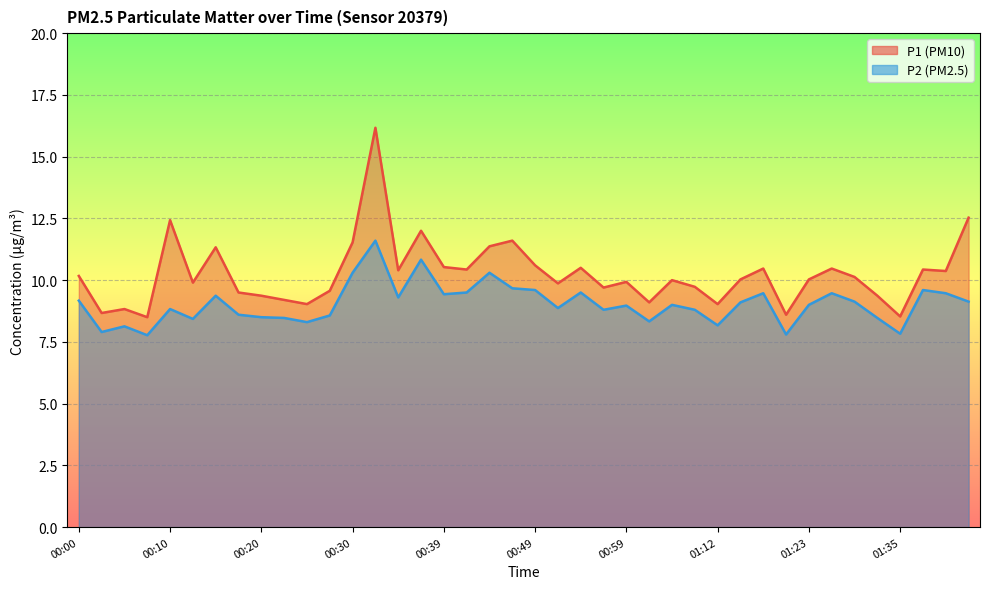

True or false: P2 and P1 intersect in this chart.

False